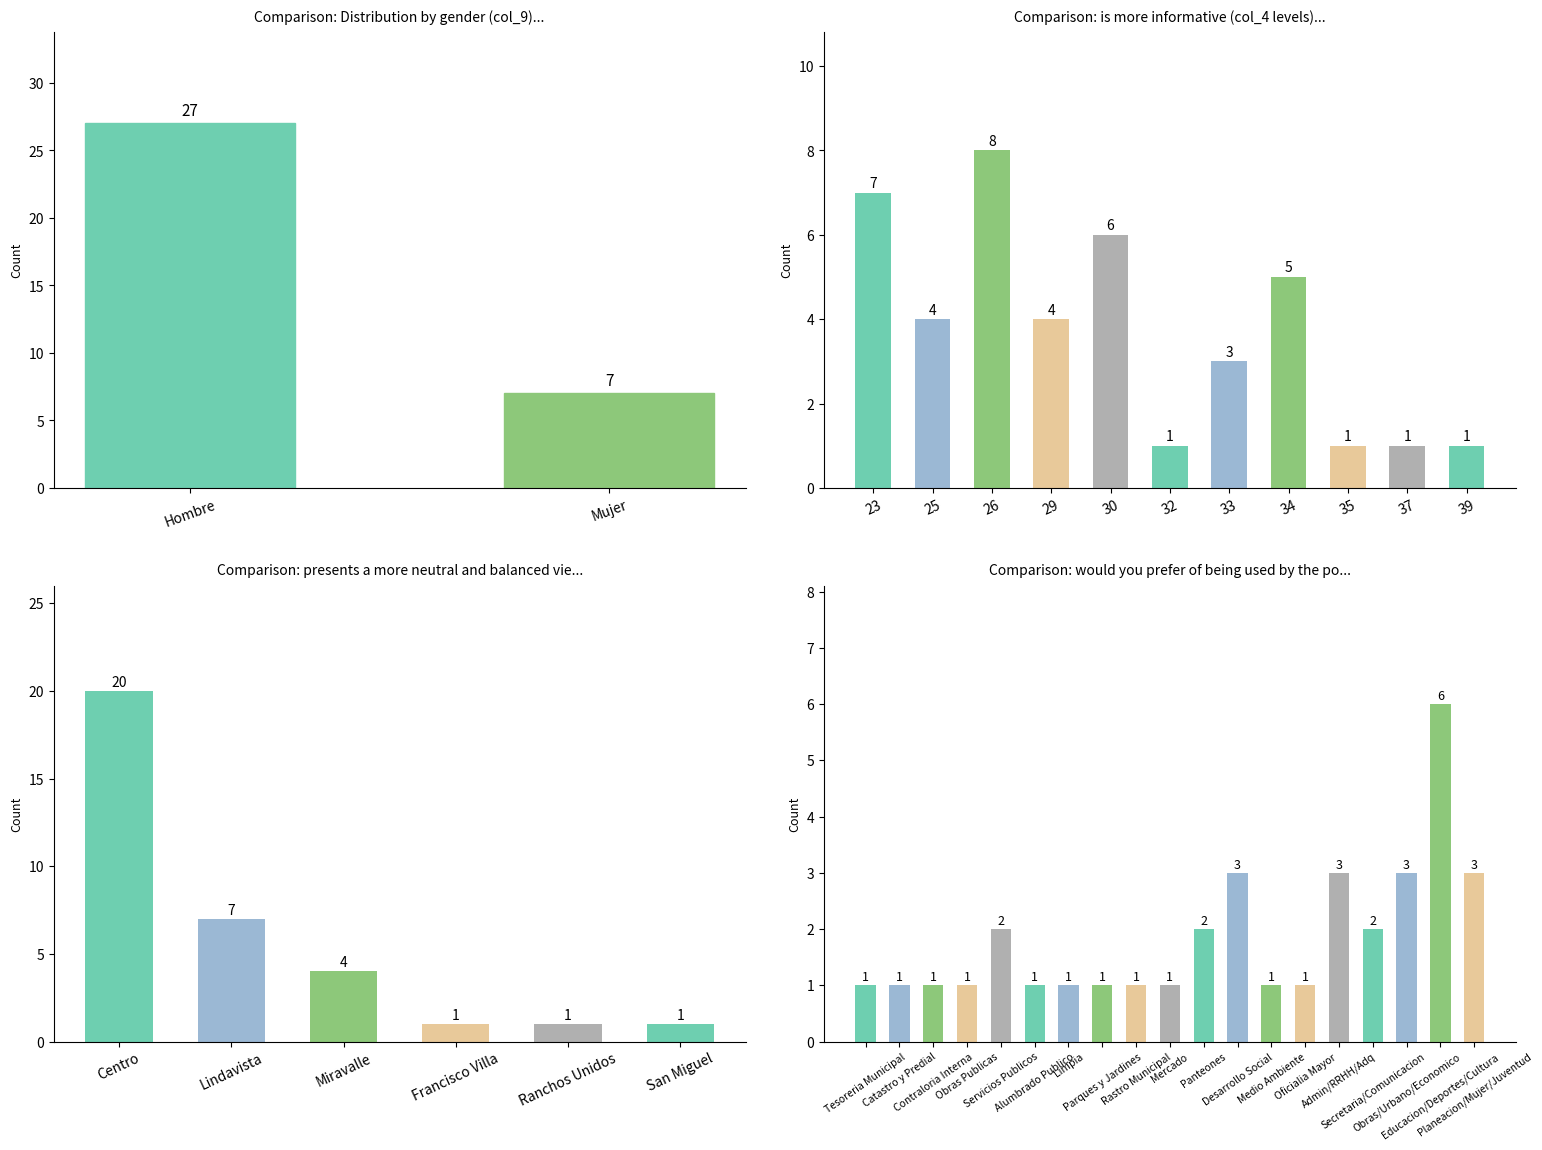

What is the sum of the values at Hombre and Mujer?

34